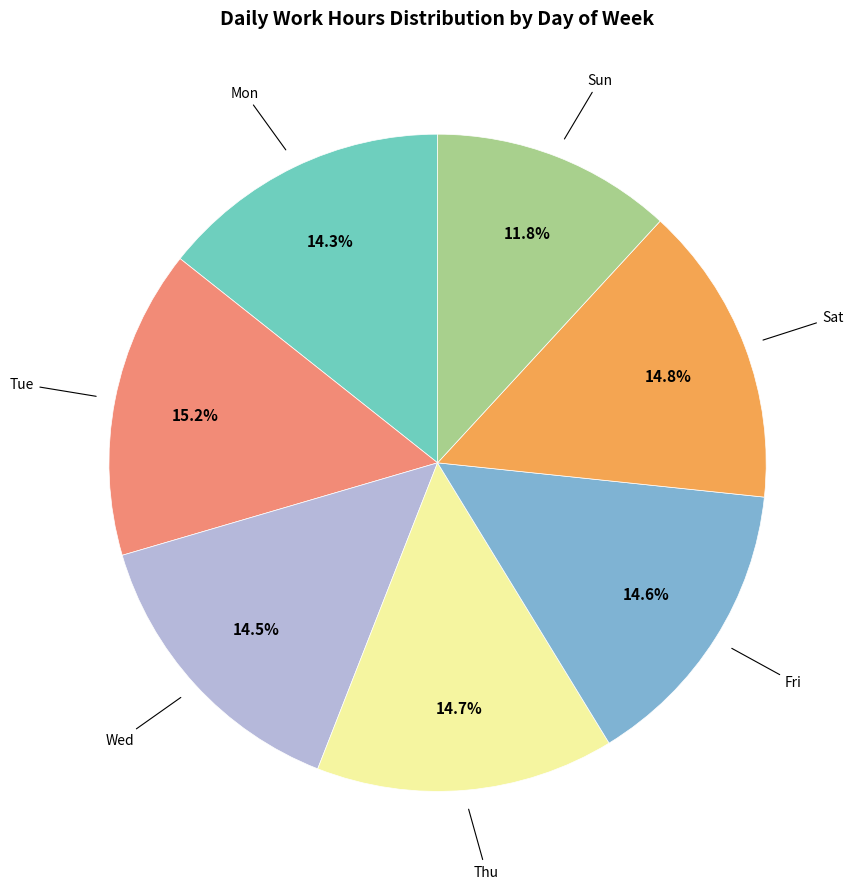

To the nearest percent, what is the average slice percentage?

14%